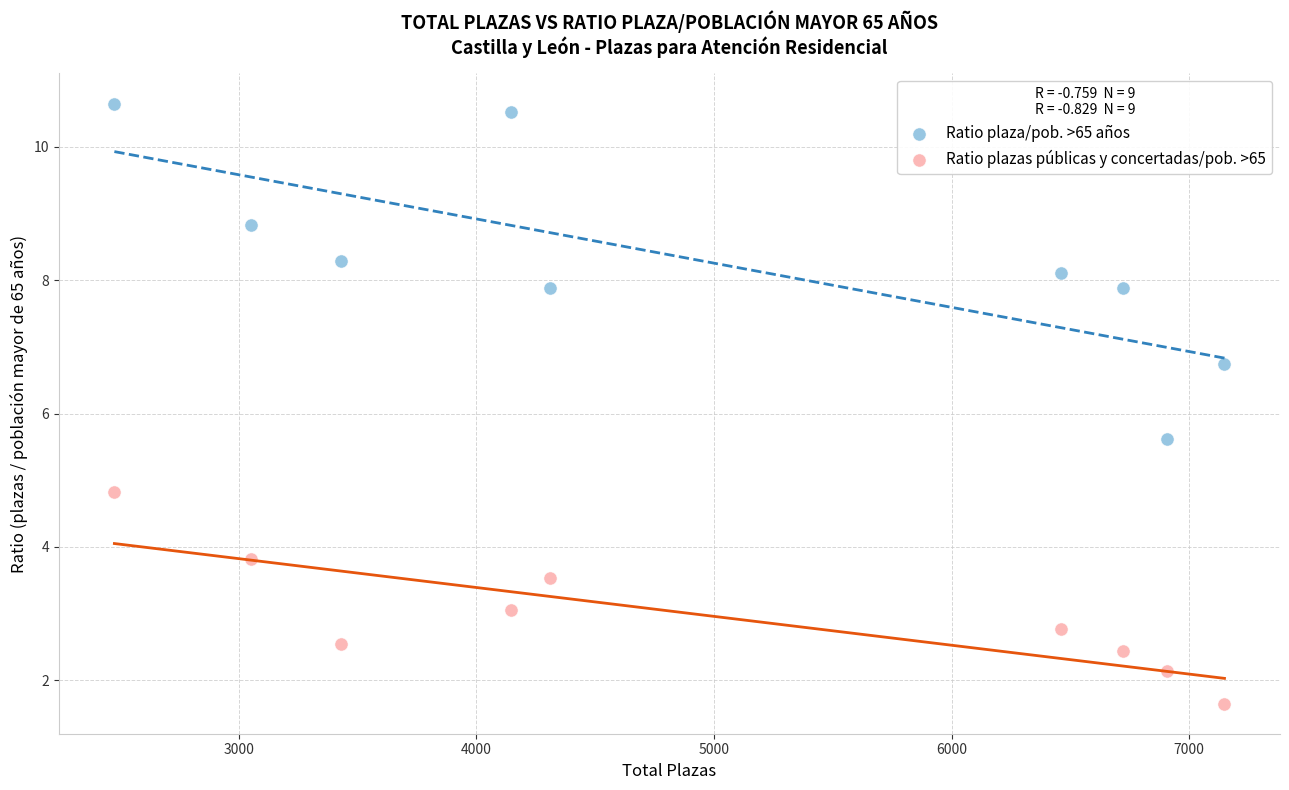

Which series contains the highest Y value?

Ratio plaza/pob. >65 años